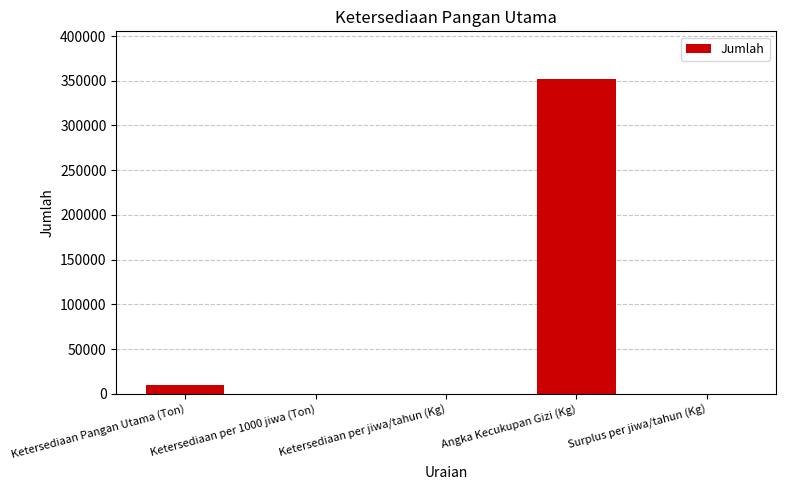

What is the average value?

72499.2